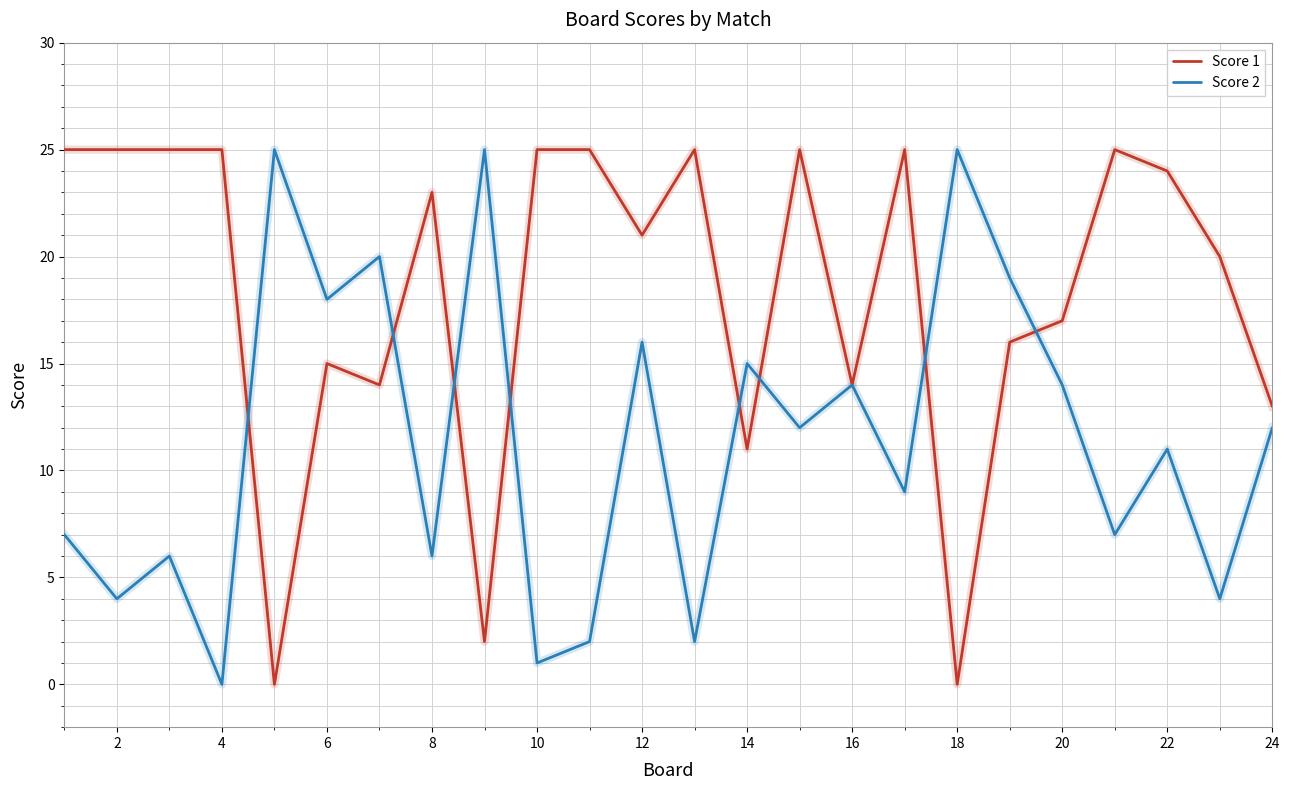

After their last crossing, which series has the higher values: Score 1 or Score 2?

Score 1